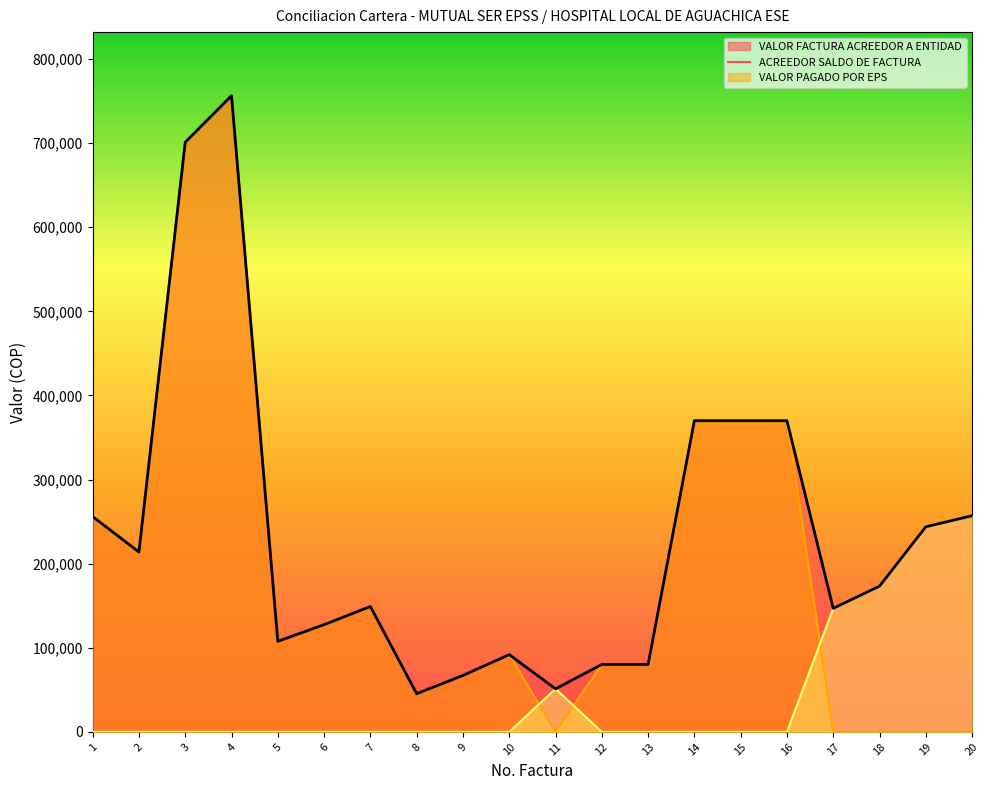

At which category does ACREEDOR SALDO DE FACTURA reach its first local valley?

2